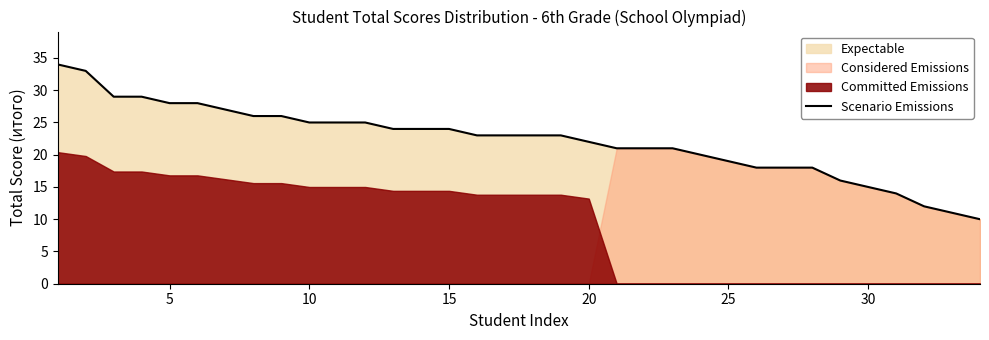

Count the number of categories in the chart.

34